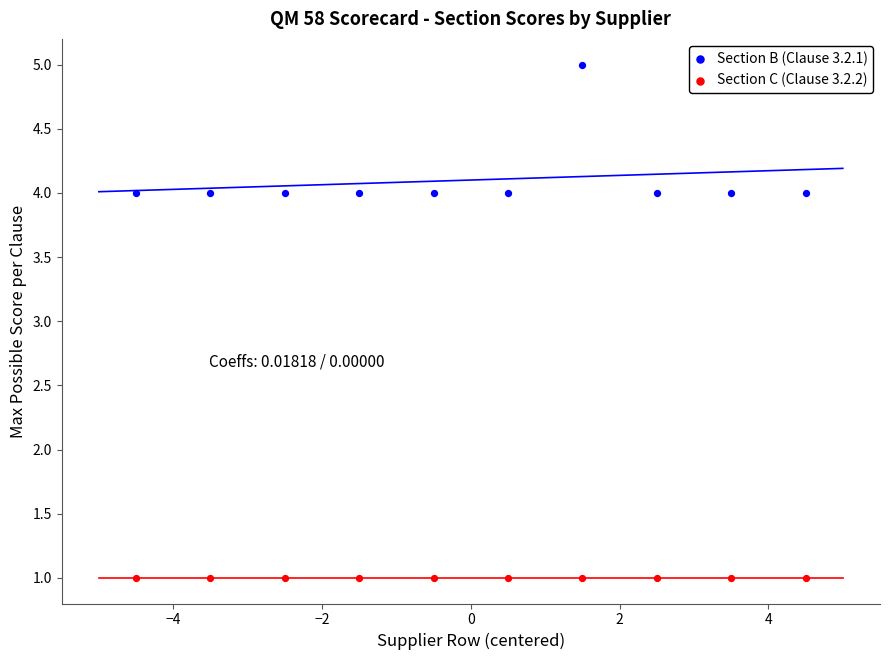

Which series reaches the maximum Y coordinate?

Section B (Clause 3.2.1)